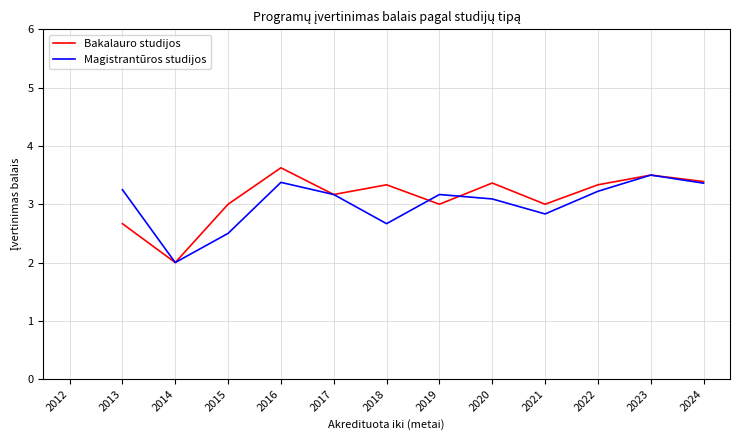

How many positive values does the Magistrantūros studijos series have?

12